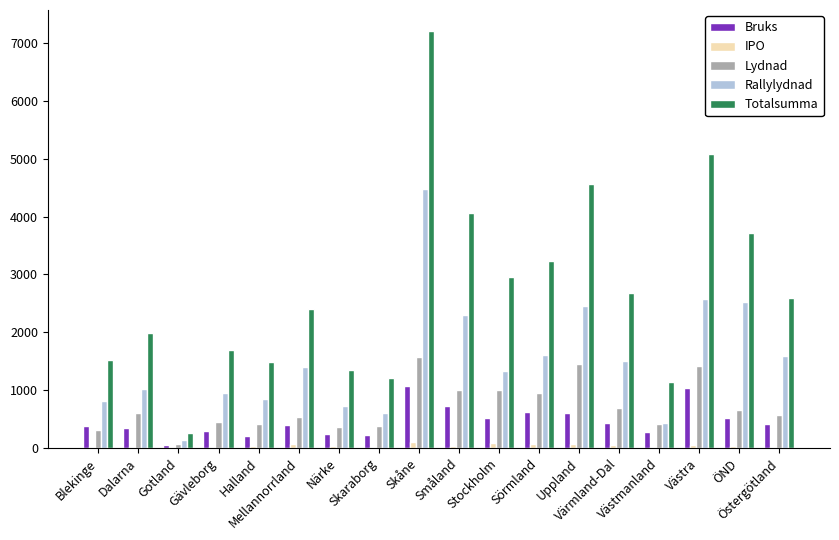

The value of Lydnad at Halland is 409. True or false?

True